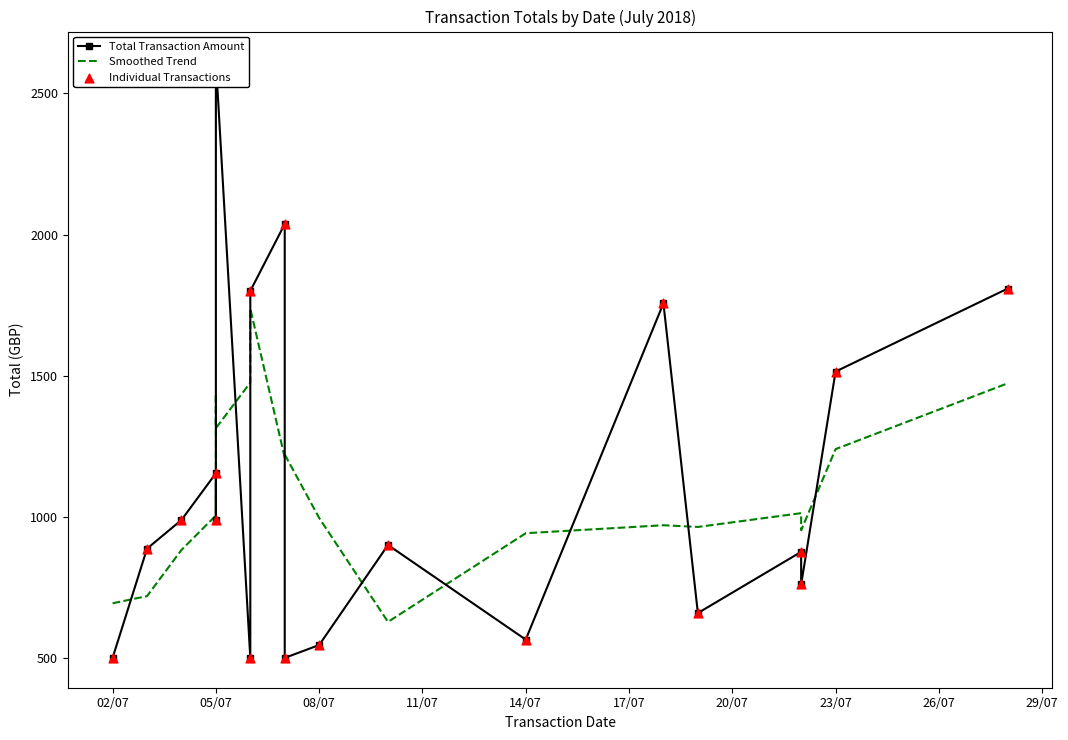

What is the total value across all series at 02/07?

1693.5